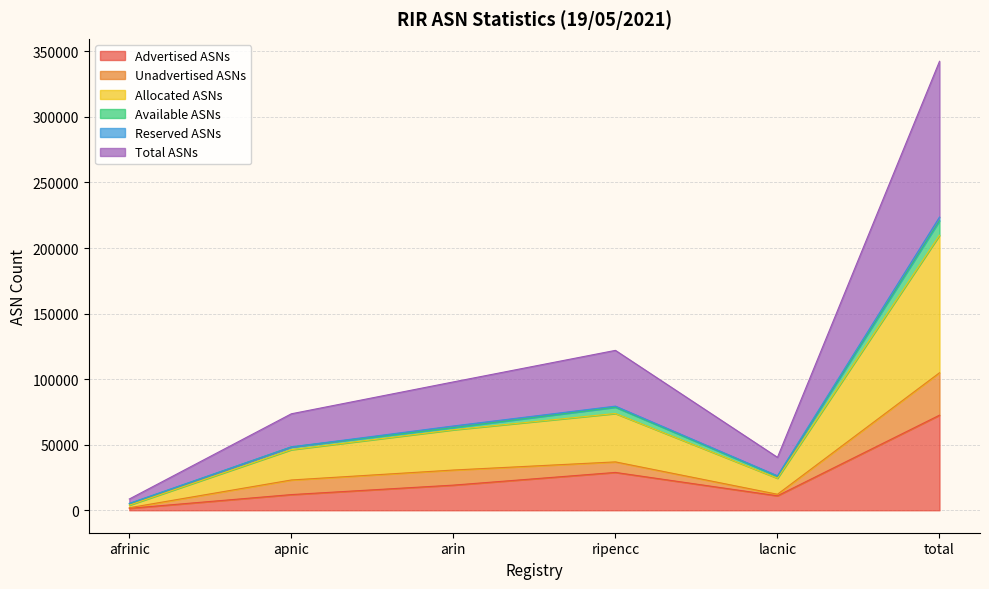

What is the spread (max minus min) of values at lacnic?

29341